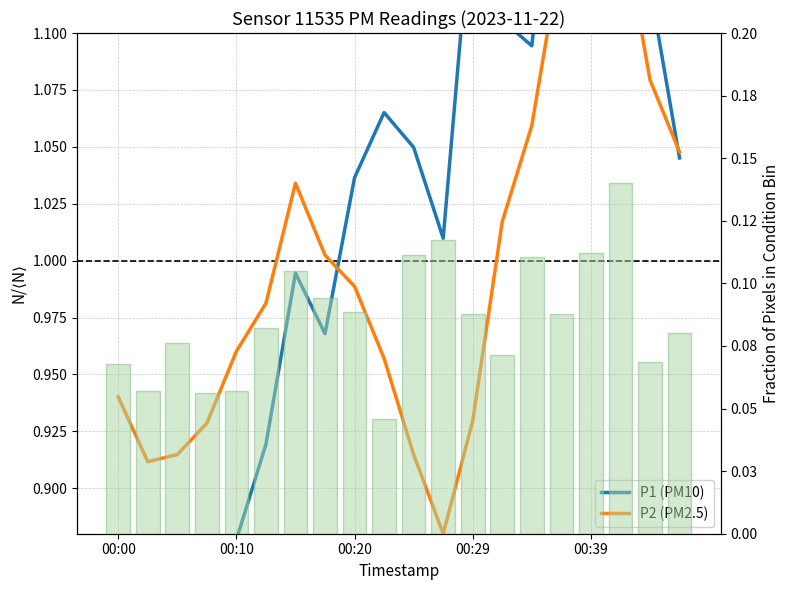

Which series changed the most between 7 and 11?

P2 (PM2.5)